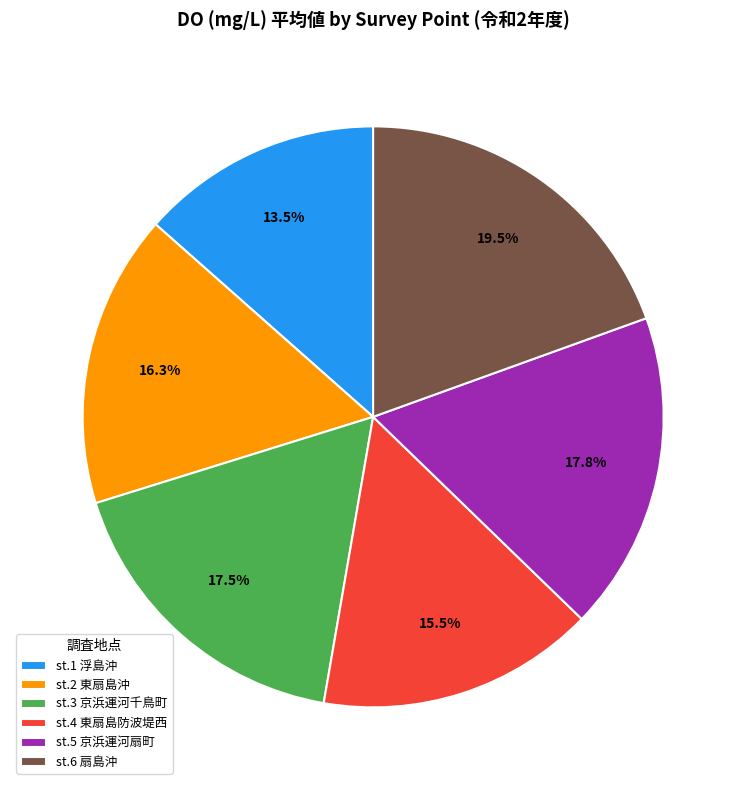

To the nearest percent, what is the combined percentage of st.1 浮島沖 and st.6 扇島沖?

33%